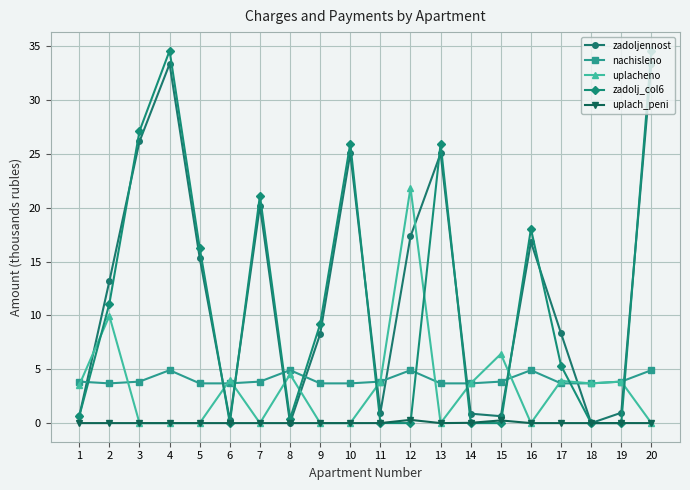

What are all the series names shown in the legend?

zadoljennost, nachisleno, uplacheno, zadolj_col6, uplach_peni